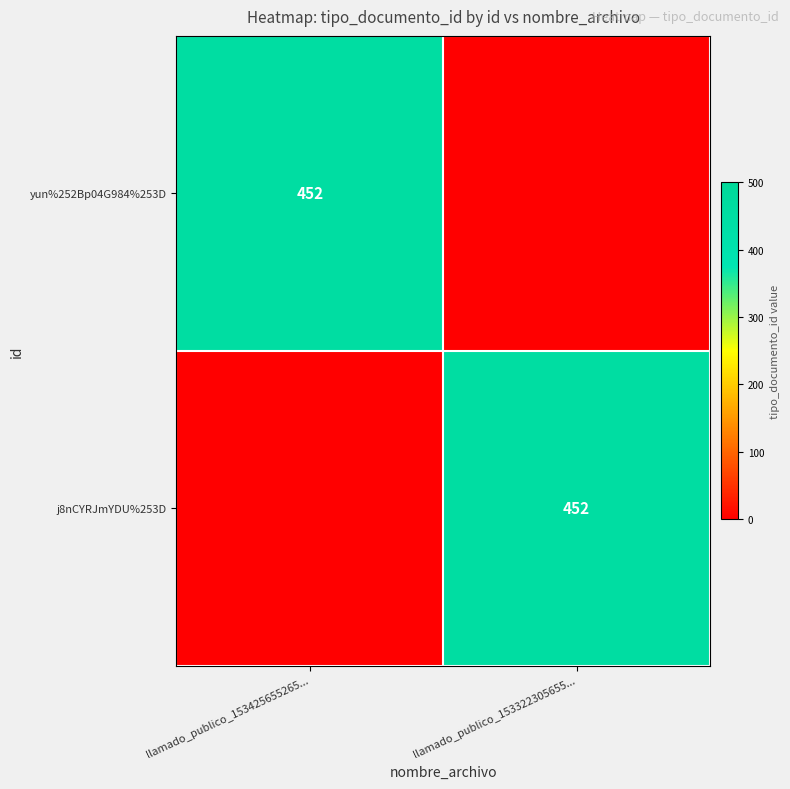

True or false: yun%252Bp04G984%253D has a value of 452 at llamado_publico_153425655265....

True